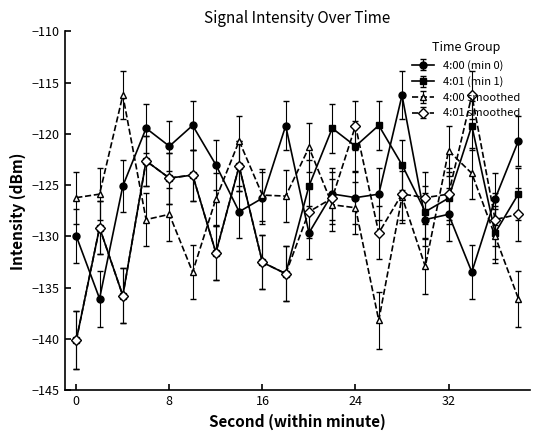

True or false: 4:00 (min 0) has more than 1 interior local peaks.

True